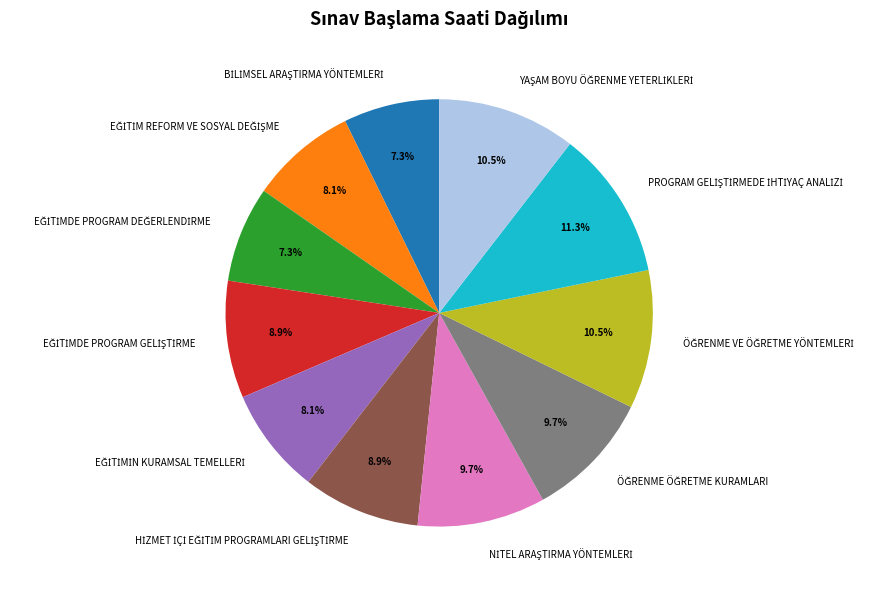

Count the number of slices in the pie.

11